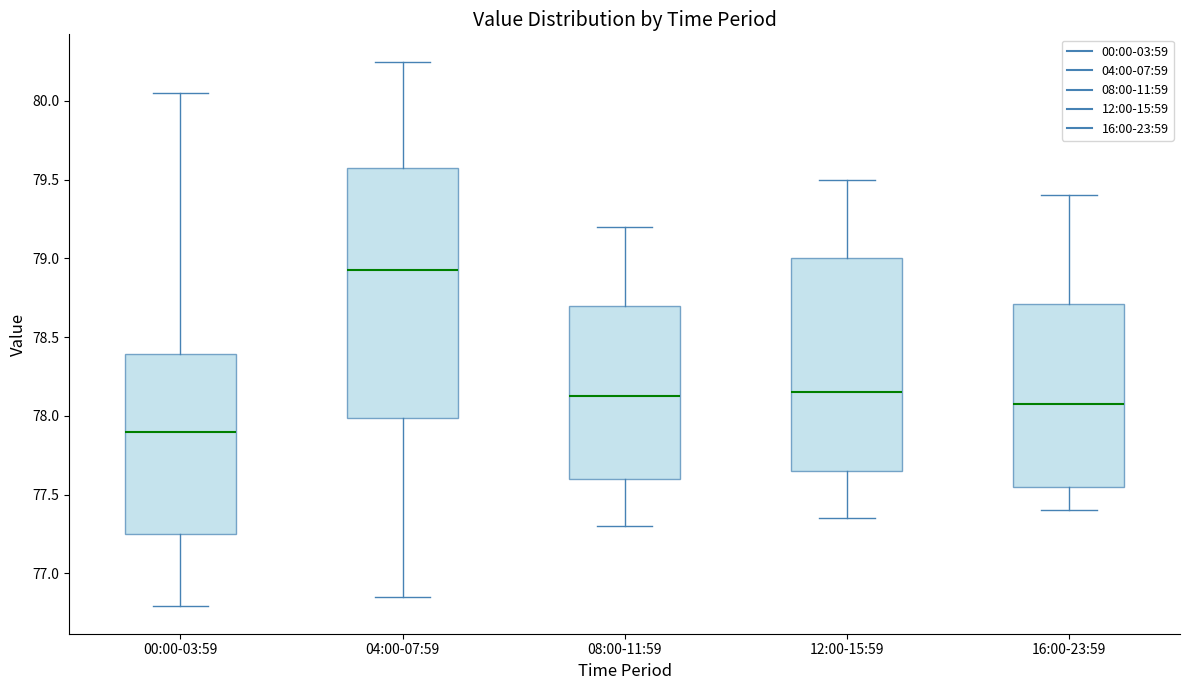

Which box is the tallest, from its lower edge to its upper edge?

04:00-07:59